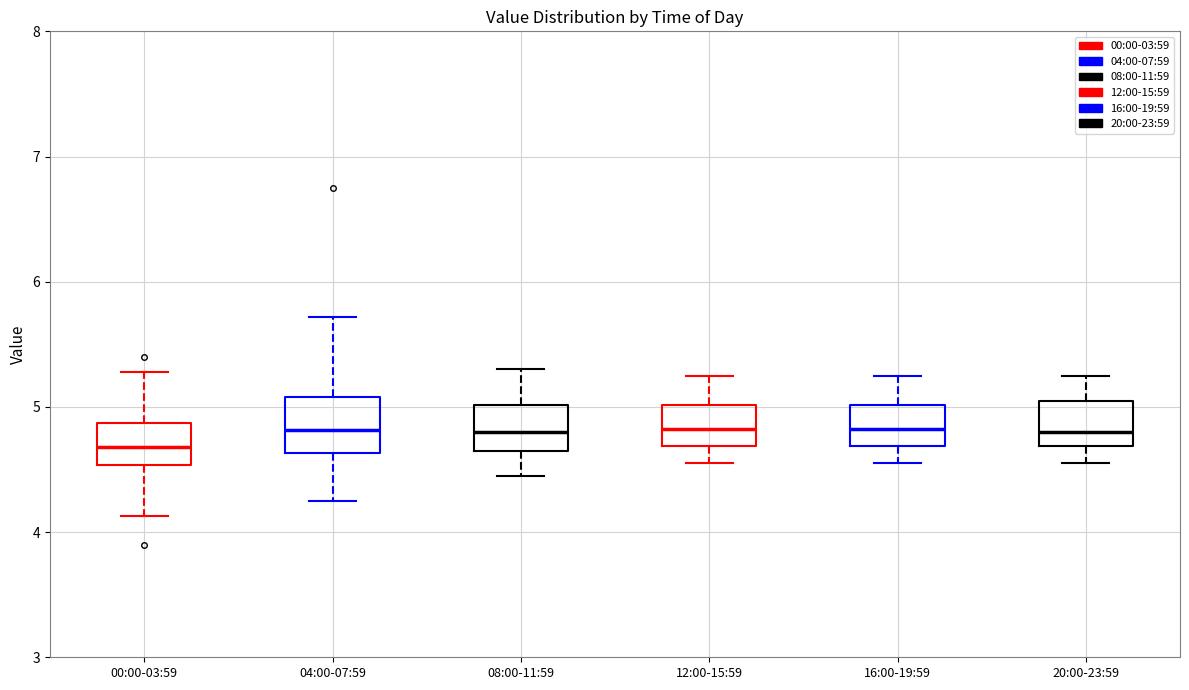

Which box has the lowest median line?

00:00-03:59